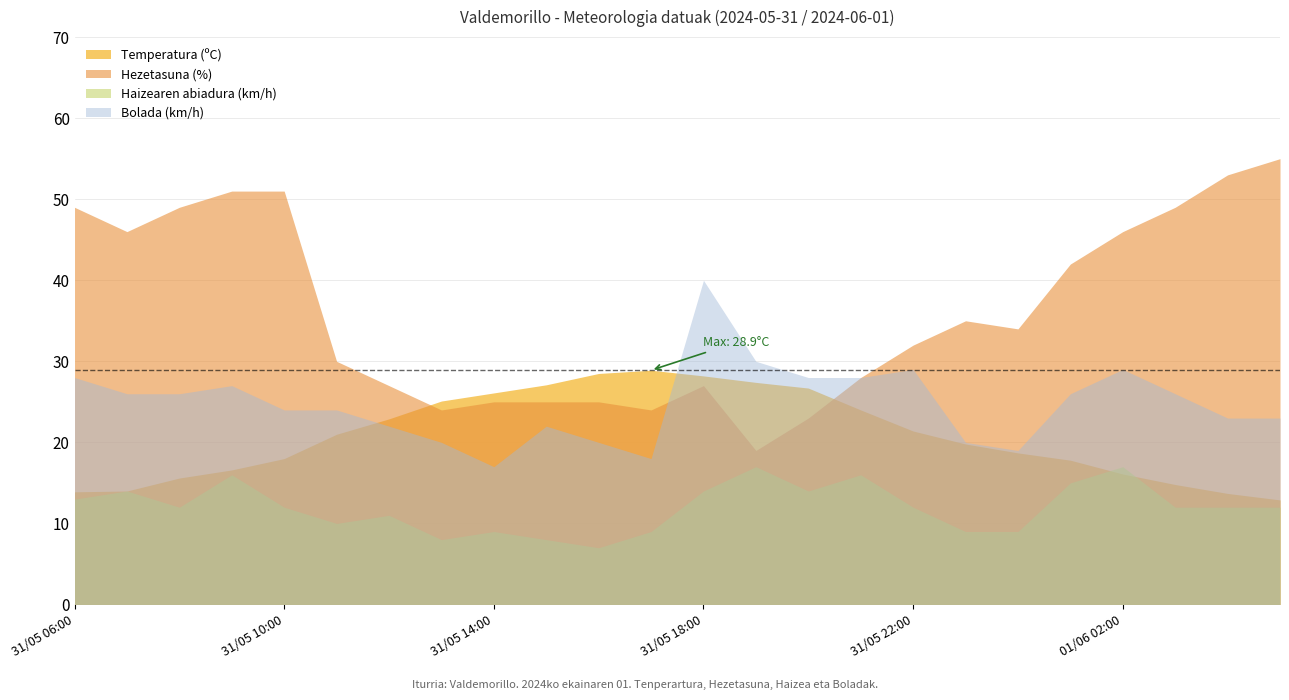

What is the approximate value of Haizearen abiadura (km/h) at 31/05 22:00?

12.0